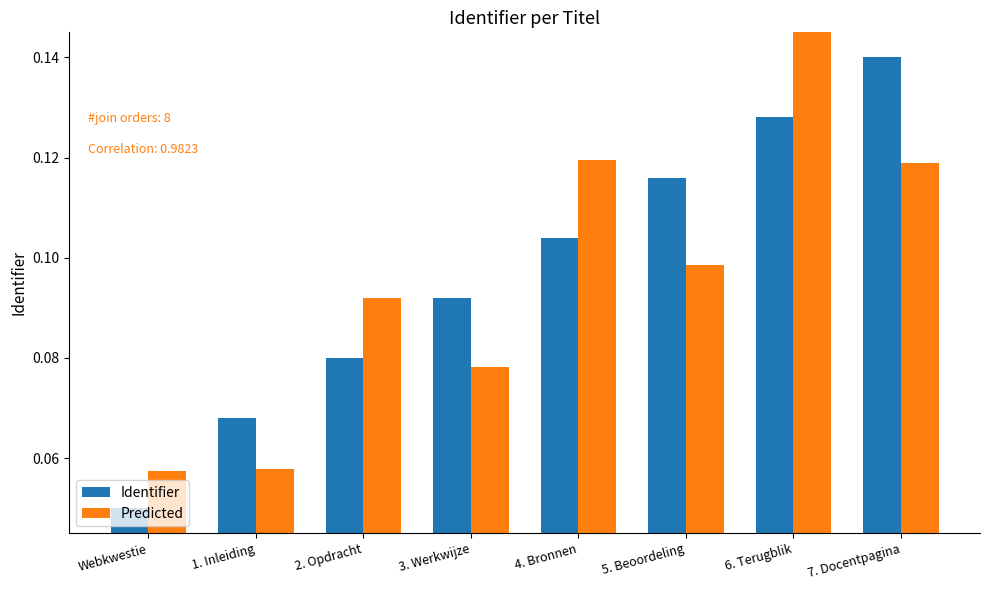

True or false: Identifier has a value of 0.1 at 6. Terugblik.

True